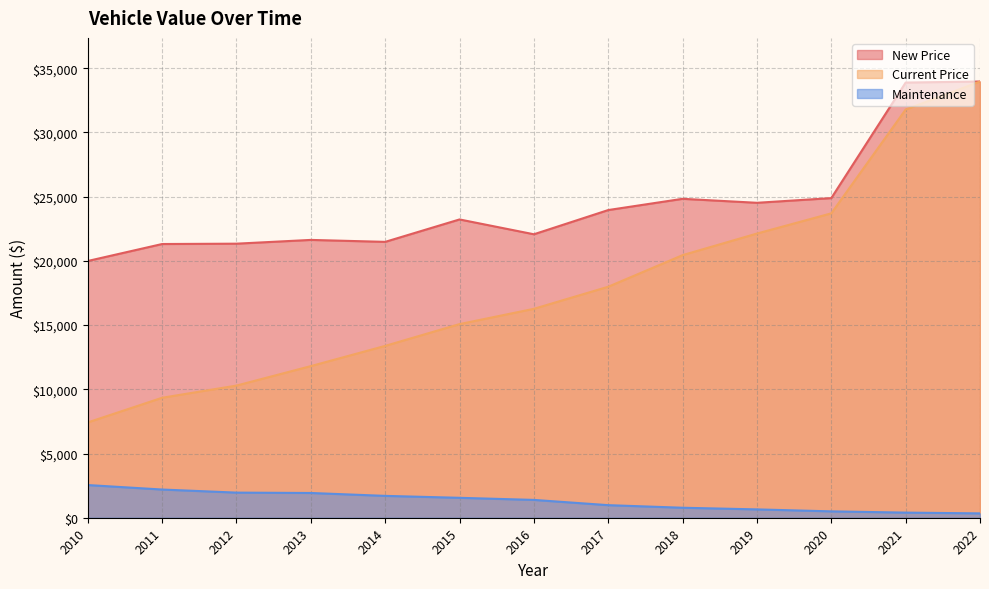

Rank the series at 2016 from highest to lowest value.

New Price, Current Price, Maintenance